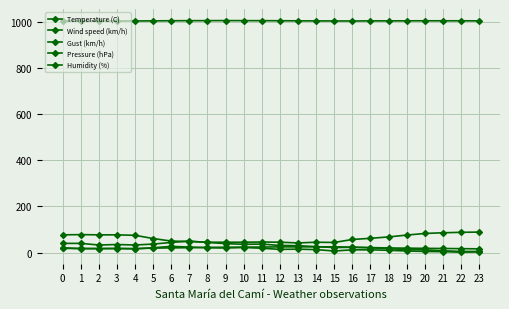

How many series are shown in this chart?

5